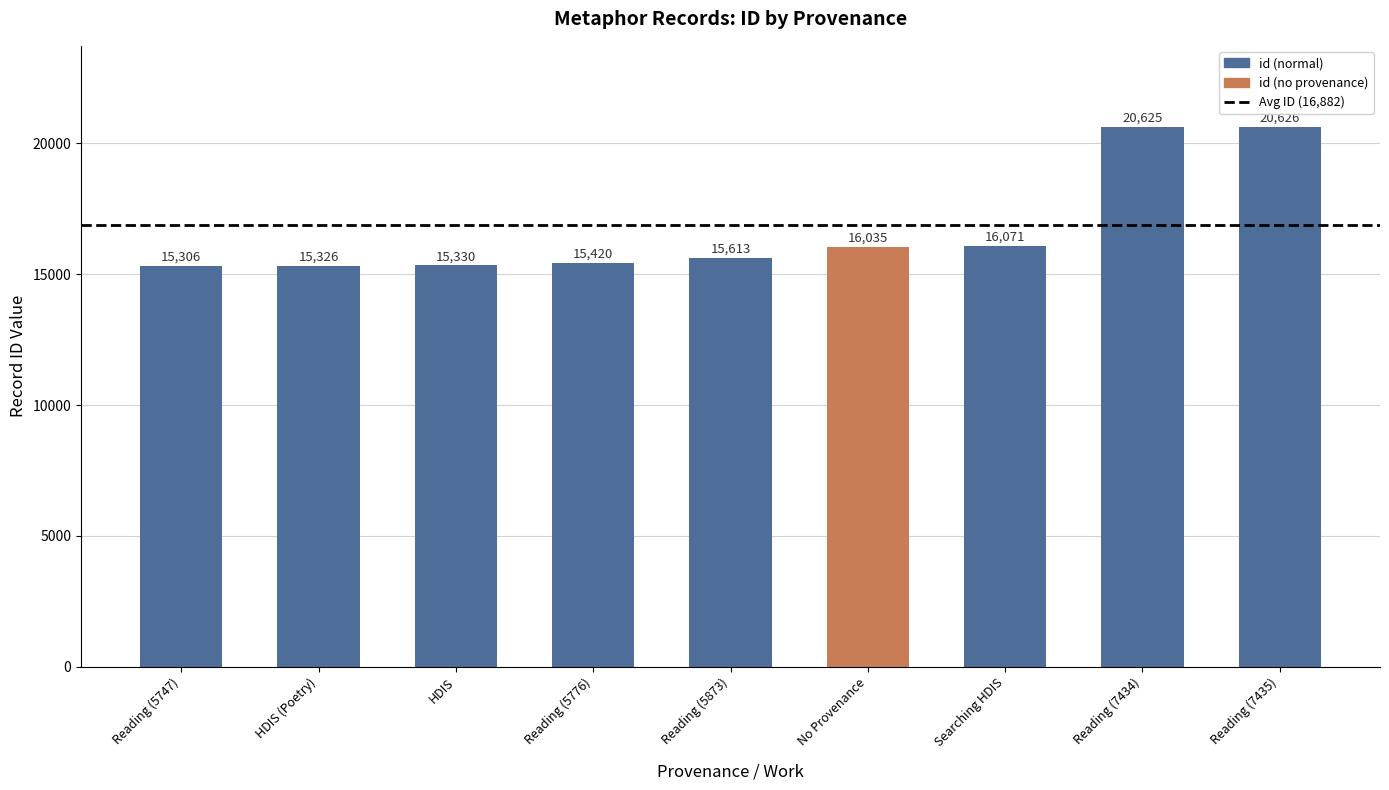

What is the approximate value at HDIS (Poetry), to the nearest 10?

15330